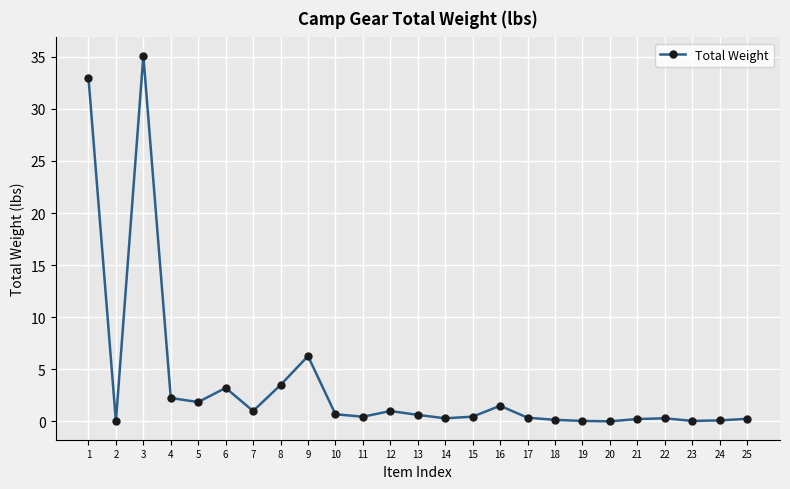

What is the maximum value shown in the chart?

35.1